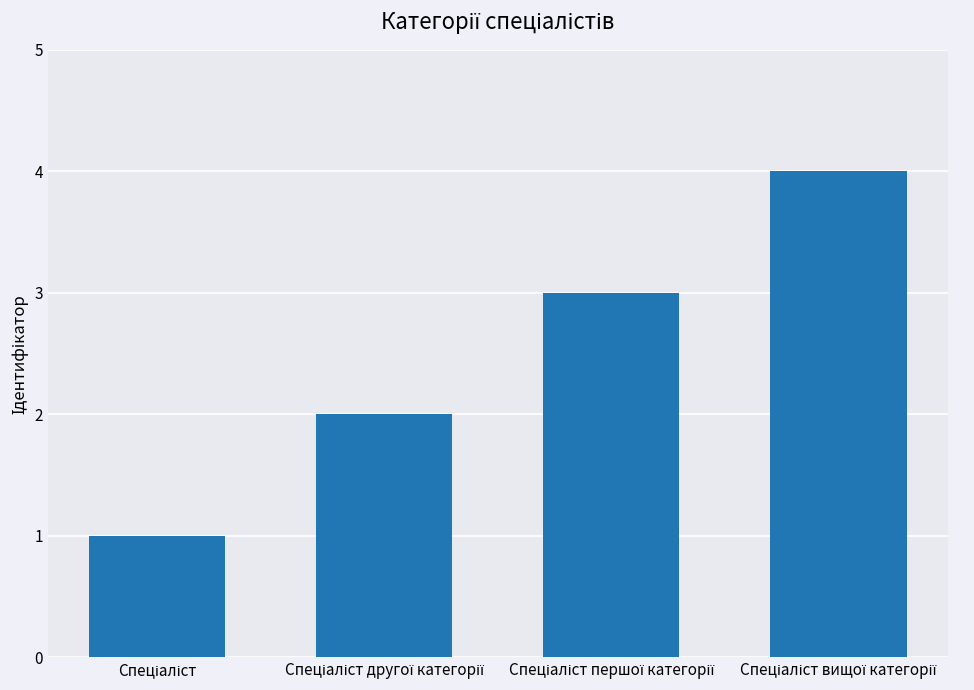

How many values are below 3?

2